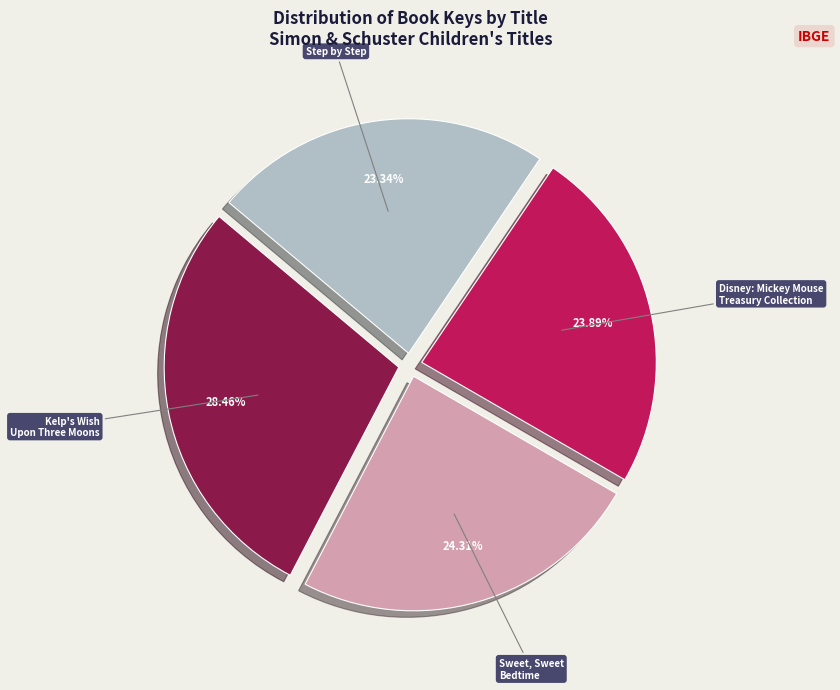

Is there a majority slice in this chart?

No